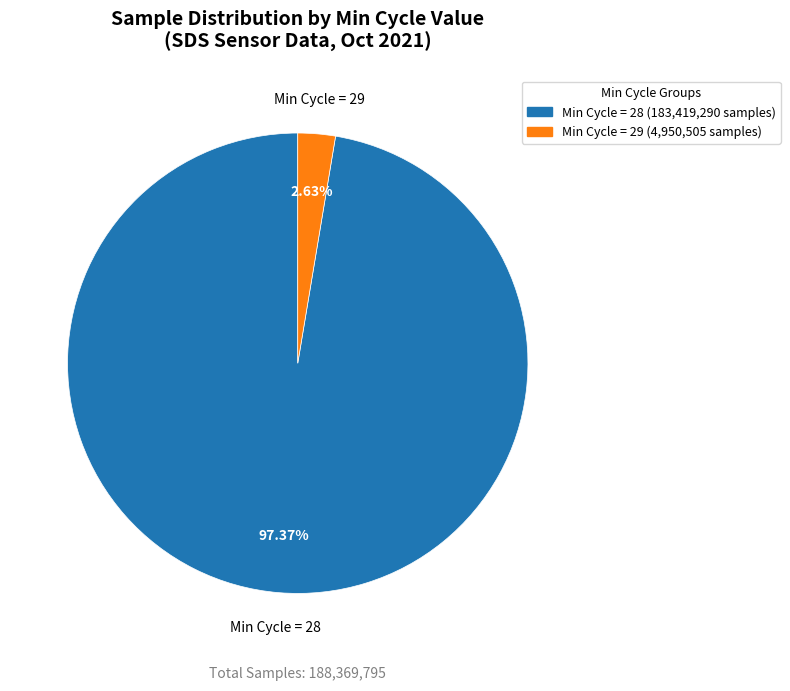

Which has a higher value, Min Cycle = 29 or Min Cycle = 28?

Min Cycle = 28